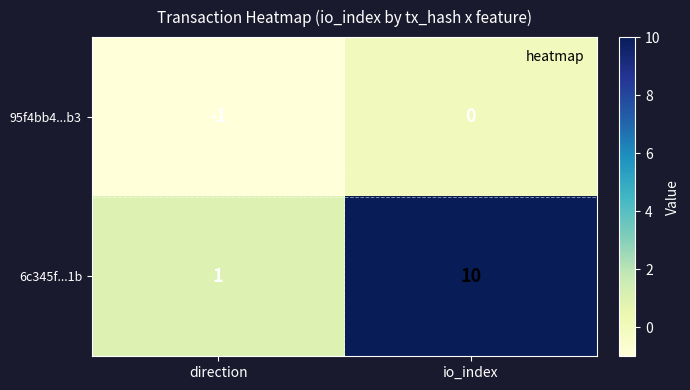

What is the total value across all series at io_index?

10